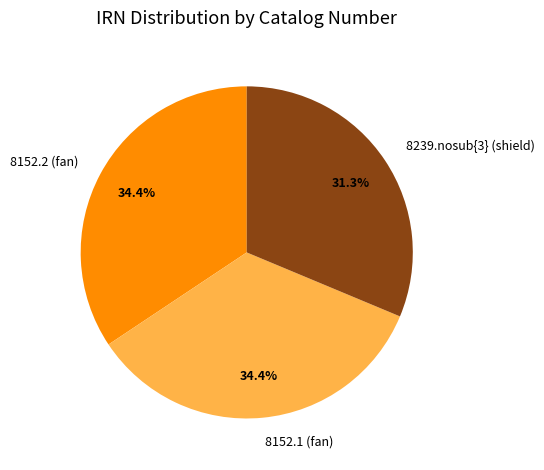

Is there any slice that represents more than half of the pie?

No